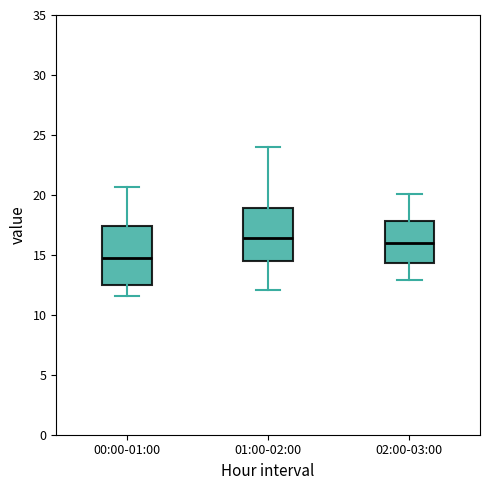

Reading left to right, read every box against the y-axis: the position of its median line, the range the box covers, and the ends of its whiskers. The values are not printed on the chart, so give them approximately, as read against the axis.

00:00-01:00: median 14.5, box 12.5 to 17.5, whiskers 11.5 to 20.5
01:00-02:00: median 16.5, box 14.5 to 19.0, whiskers 12.0 to 24.0
02:00-03:00: median 16.0, box 14.5 to 18.0, whiskers 13.0 to 20.0